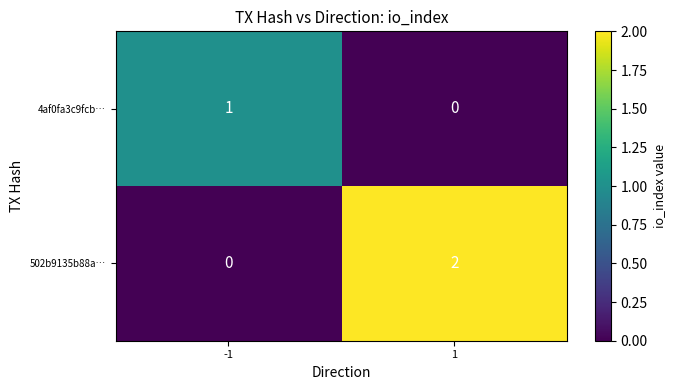

Which series changed the most between -1 and 1?

502b9135b88a…